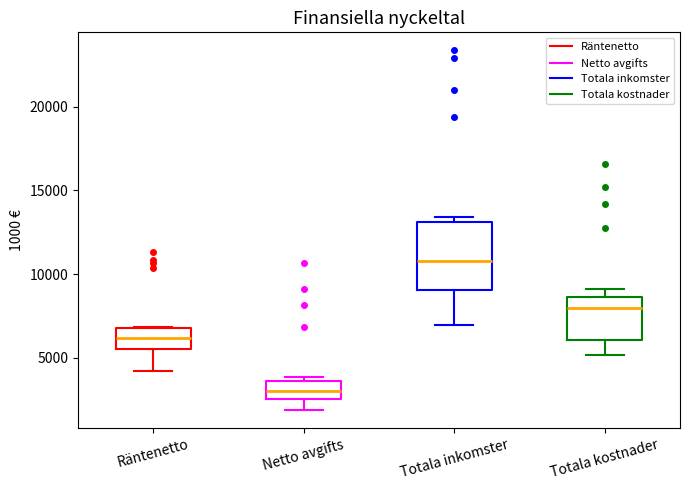

Reading left to right, read every box against the y-axis: the position of its median line, the range the box covers, and the ends of its whiskers. The values are not printed on the chart, so give them approximately, as read against the axis.

Räntenetto: median 6000, box 5500 to 7000, whiskers 4000 to 7000
Netto avgifts: median 3000, box 2500 to 3500, whiskers 2000 to 4000
Totala inkomster: median 11000, box 9000 to 13000, whiskers 7000 to 13500
Totala kostnader: median 8000, box 6000 to 8500, whiskers 5000 to 9000